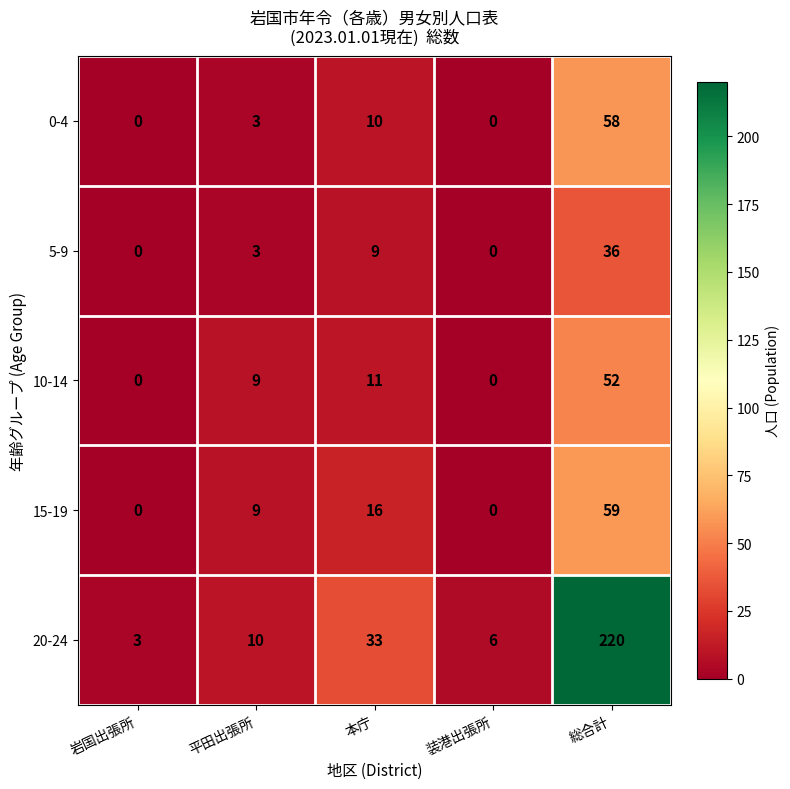

Reading left to right, what are all the values shown in this chart?

0-4: 岩国出張所=0	平田出張所=3	本庁=10	装港出張所=0	総合計=58
5-9: 岩国出張所=0	平田出張所=3	本庁=9	装港出張所=0	総合計=36
10-14: 岩国出張所=0	平田出張所=9	本庁=11	装港出張所=0	総合計=52
15-19: 岩国出張所=0	平田出張所=9	本庁=16	装港出張所=0	総合計=59
20-24: 岩国出張所=3	平田出張所=10	本庁=33	装港出張所=6	総合計=220